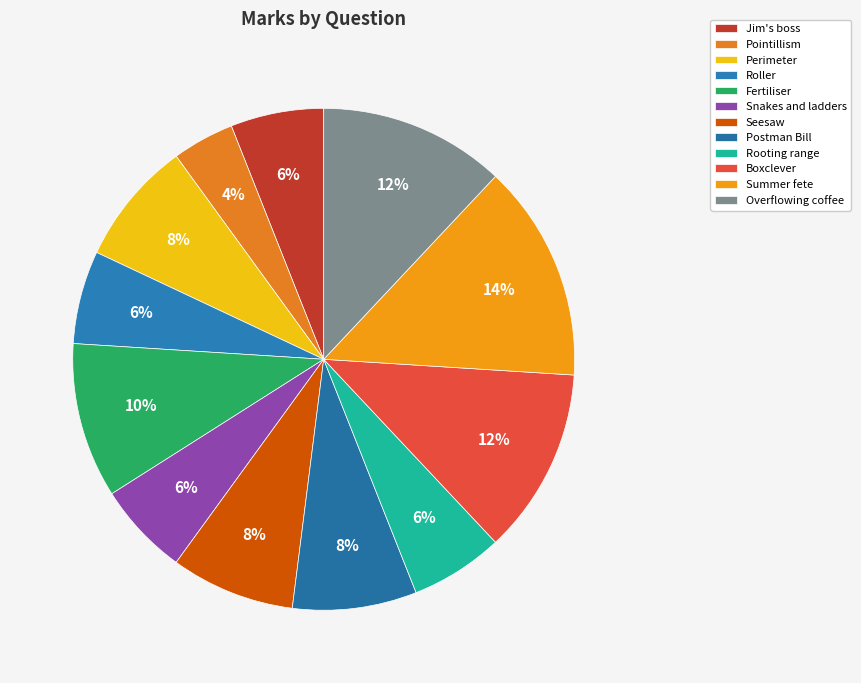

Rank the categories by value from highest to lowest.

Summer fete, Boxclever, Overflowing coffee, Fertiliser, Perimeter, Seesaw, Postman Bill, Jim's boss, Roller, Snakes and ladders, Rooting range, Pointillism